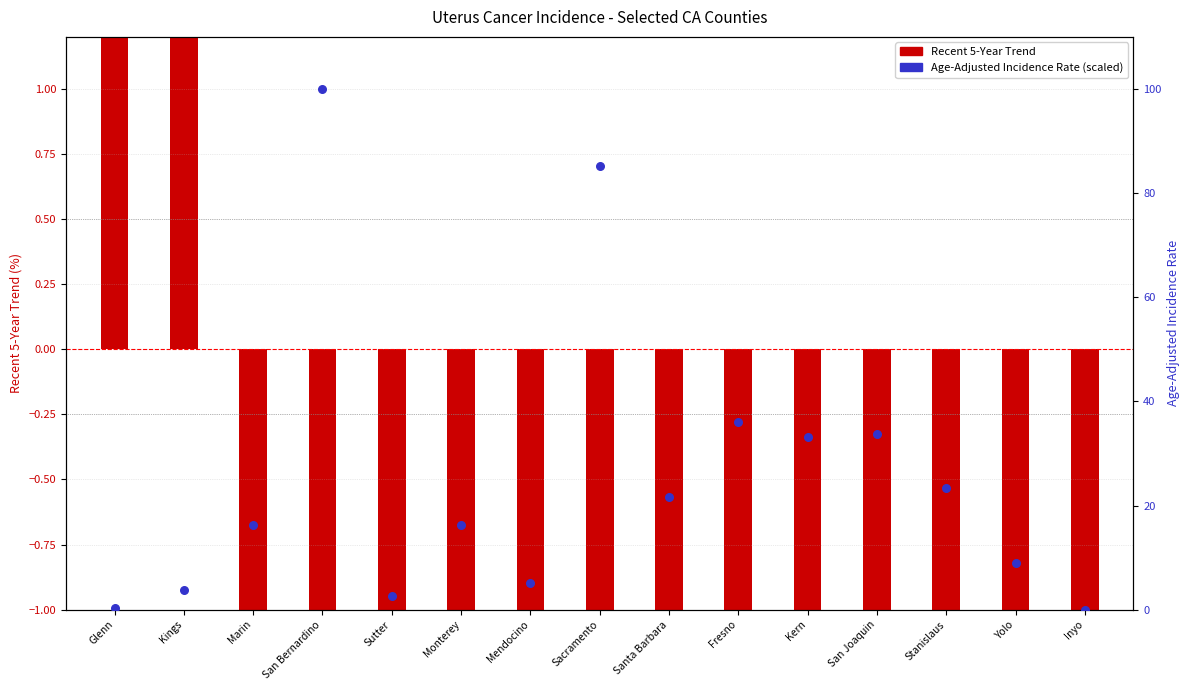

What is the ratio of the value at Santa Barbara to the value at San Joaquin?

0.6